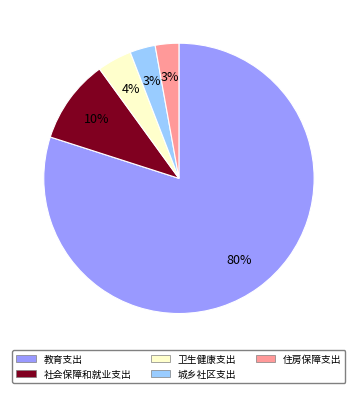

Which category has the biggest portion of the pie?

教育支出